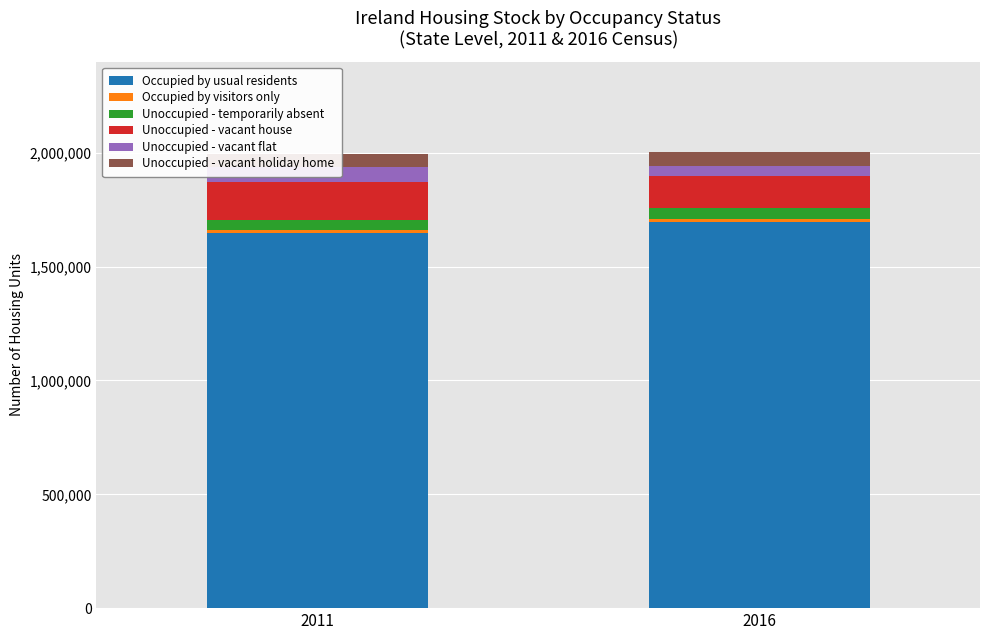

How many data points does each series have?

2